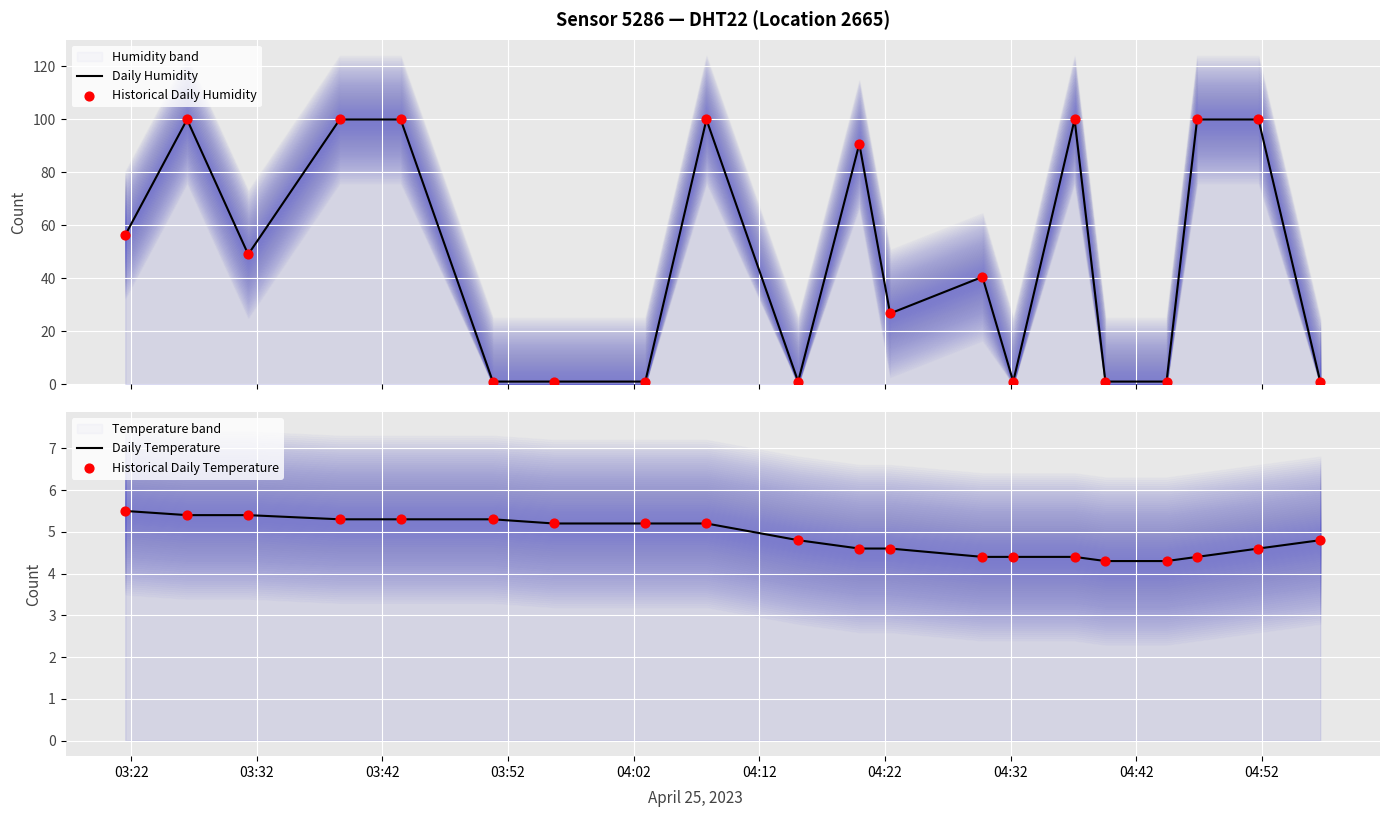

At how many categories does at least one series exceed 42?

10